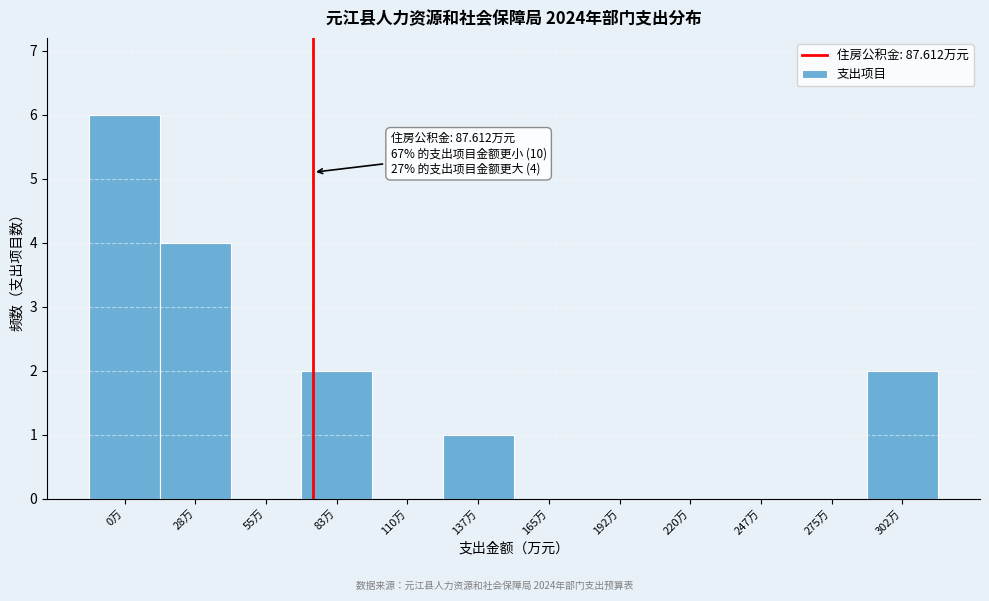

Reading right to left, what are all the values shown in this chart?

302万=2	275万=0	247万=0	220万=0	192万=0	165万=0	137万=1	110万=0	83万=2	55万=0	28万=4	0万=6